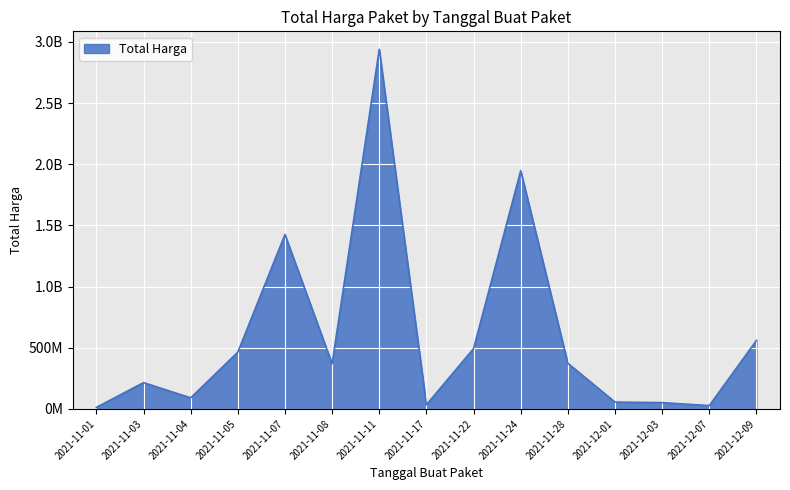

Is it true that the value at 2021-11-28 is 175559182?

False